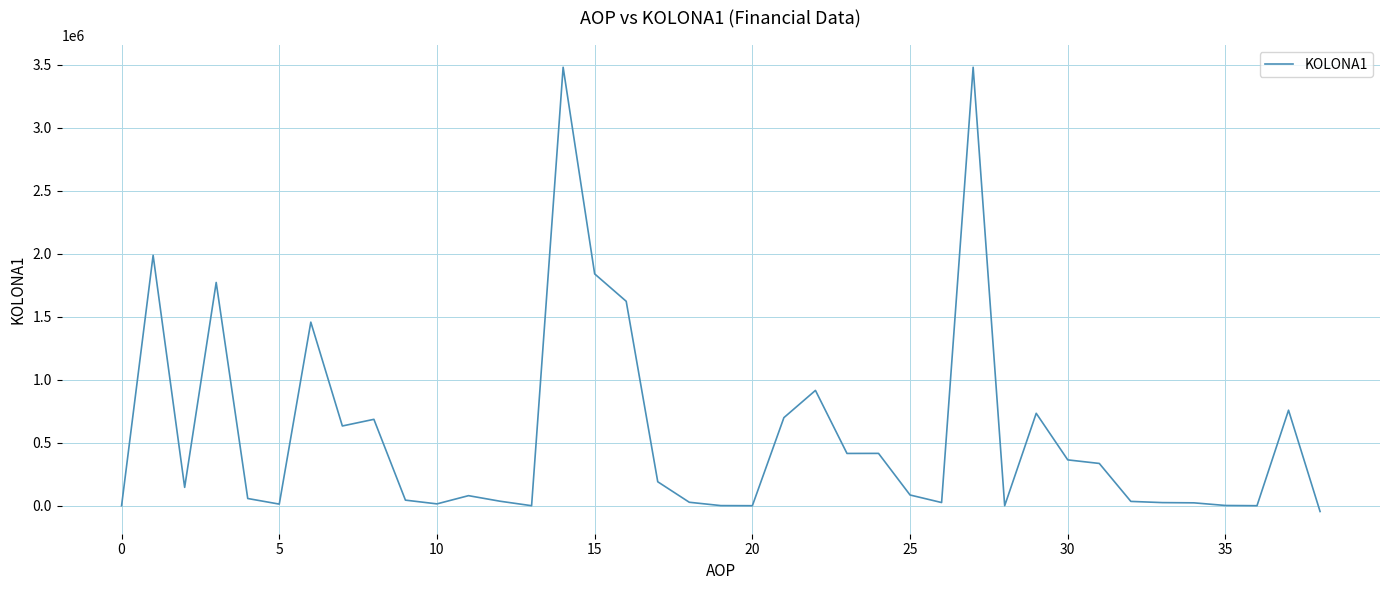

What is the minimum value shown in the chart?

-46047